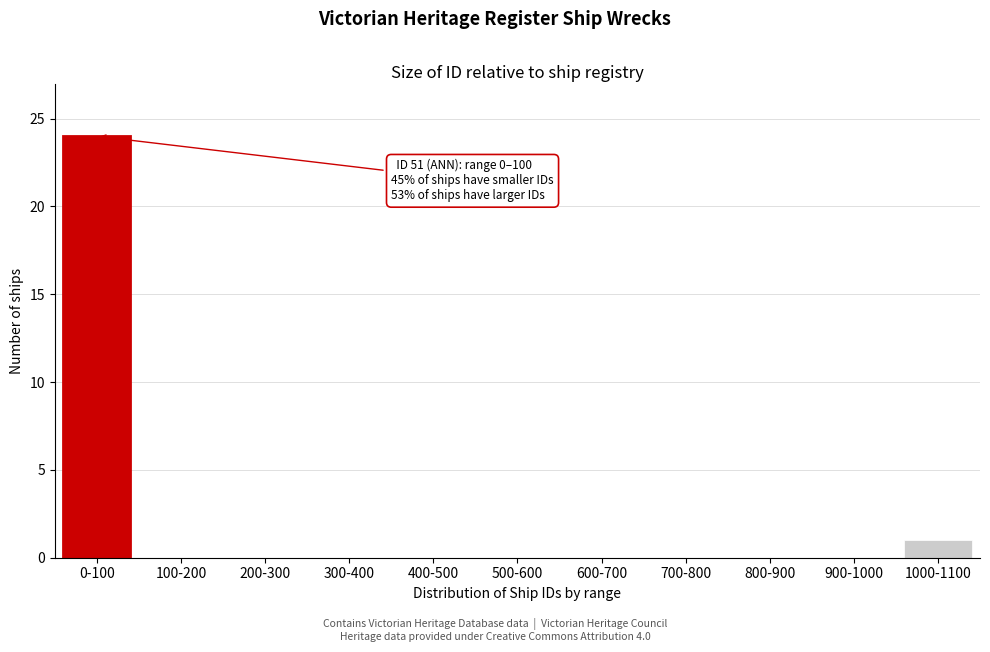

Reading left to right, what are all the values shown in this chart?

0-100=24	100-200=0	200-300=0	300-400=0	400-500=0	500-600=0	600-700=0	700-800=0	800-900=0	900-1000=0	1000-1100=1